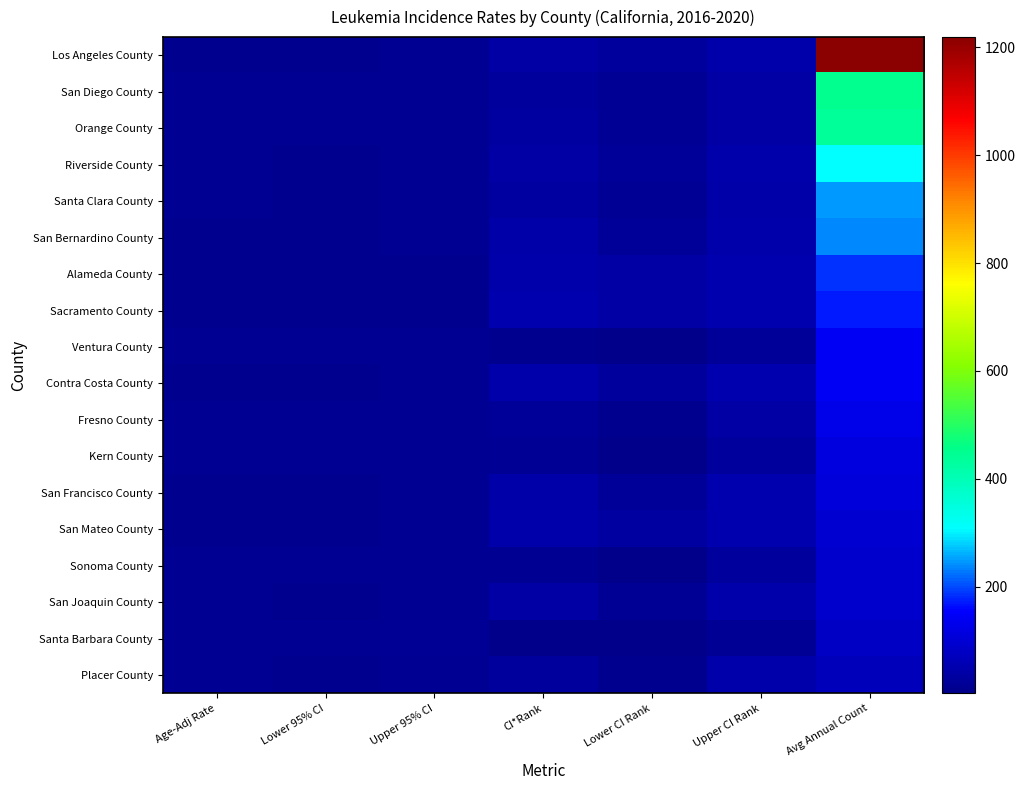

What is the spread (max minus min) of values at Lower 95% CI?

4.9